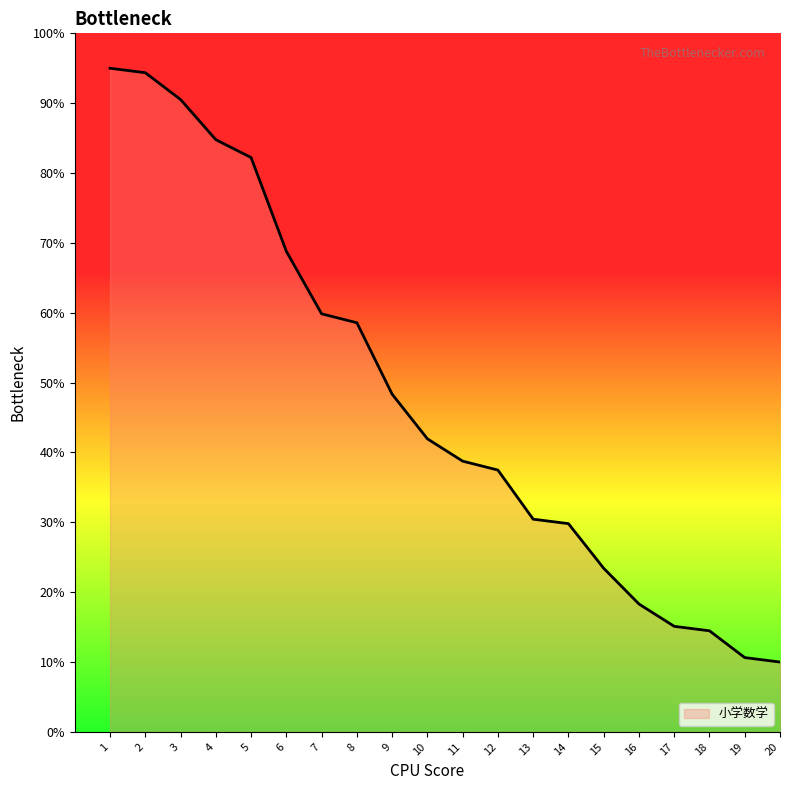

What is the ratio of the value at 3 to the value at 18?

6.3